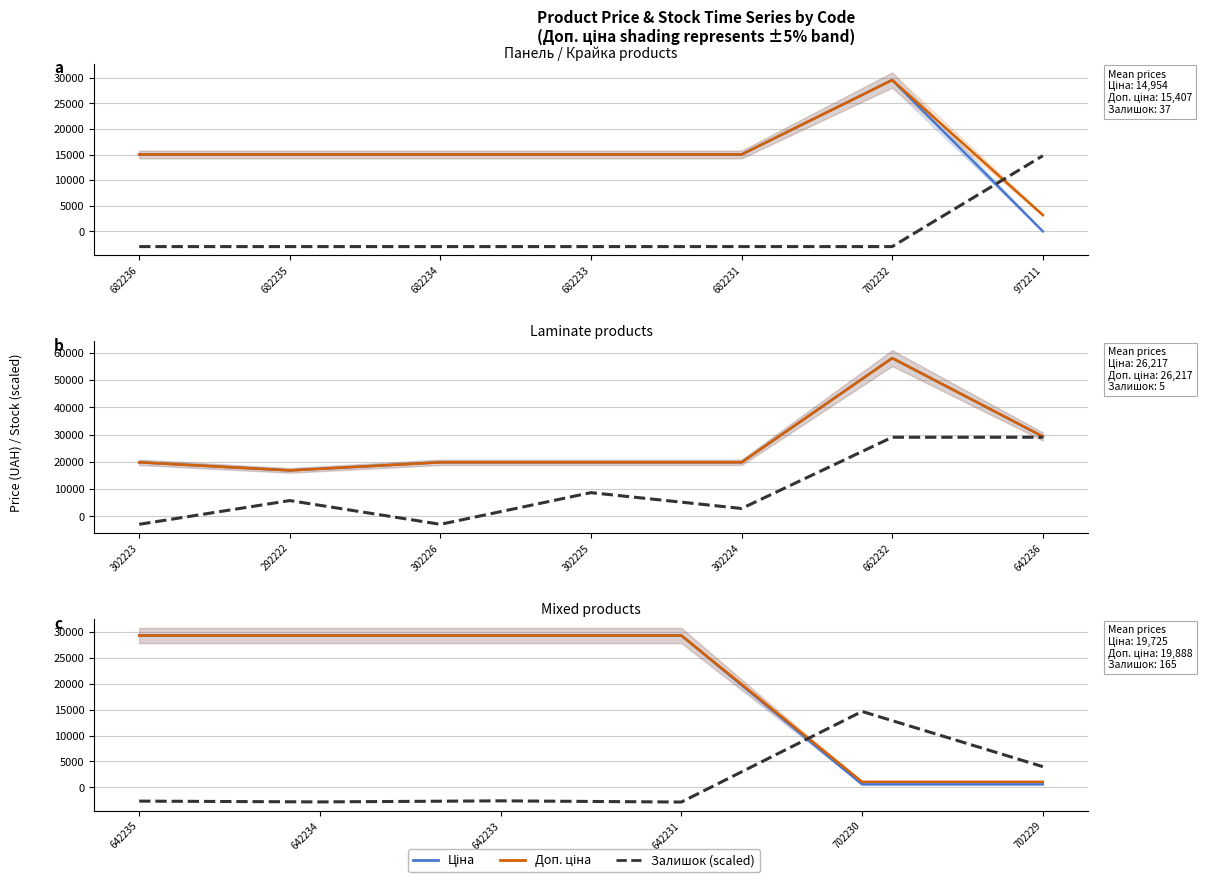

True or false: Ціна and Доп. ціна intersect in this chart.

False